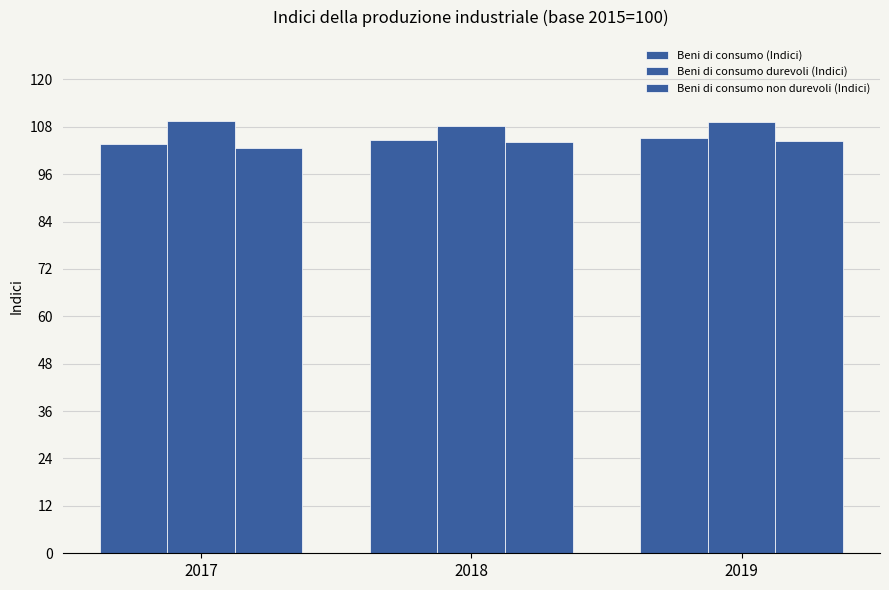

Is the value of Beni di consumo durevoli (Indici) at 2019 greater than the value of Beni di consumo (Indici) at 2019?

Yes